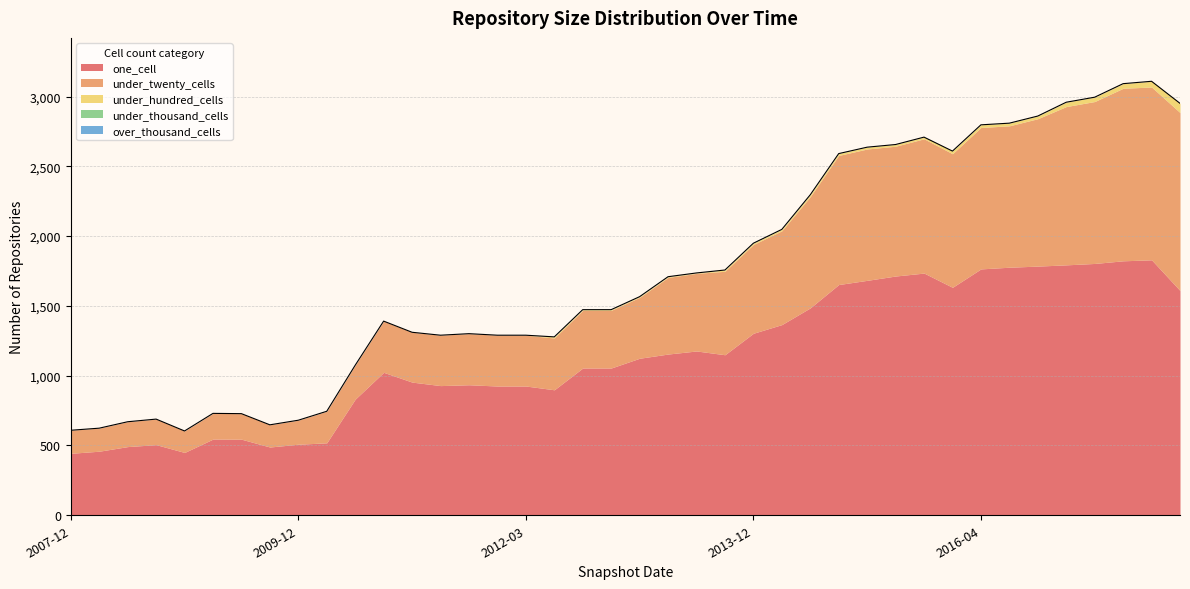

What is the minimum value for one_cell?

444